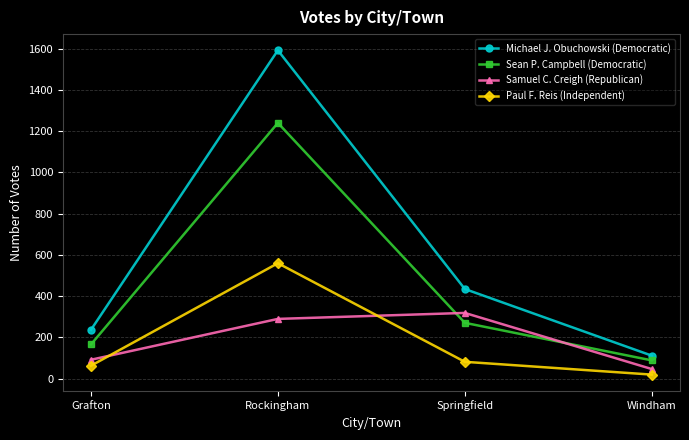

Is this an area chart (filled region under the line)?

No